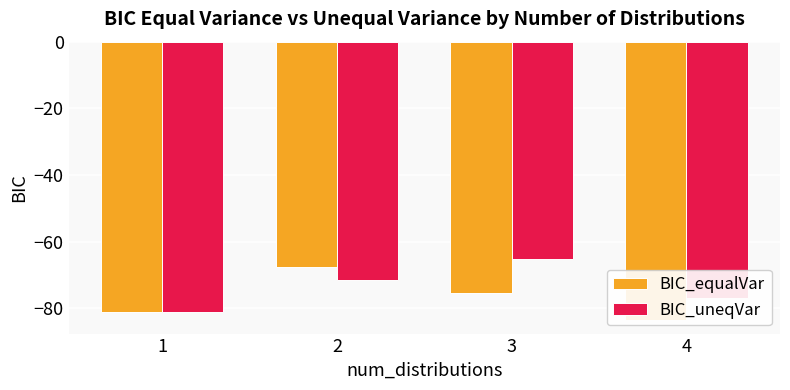

What is the value of the BIC_uneqVar bar at the 1st from the left?

-81.1